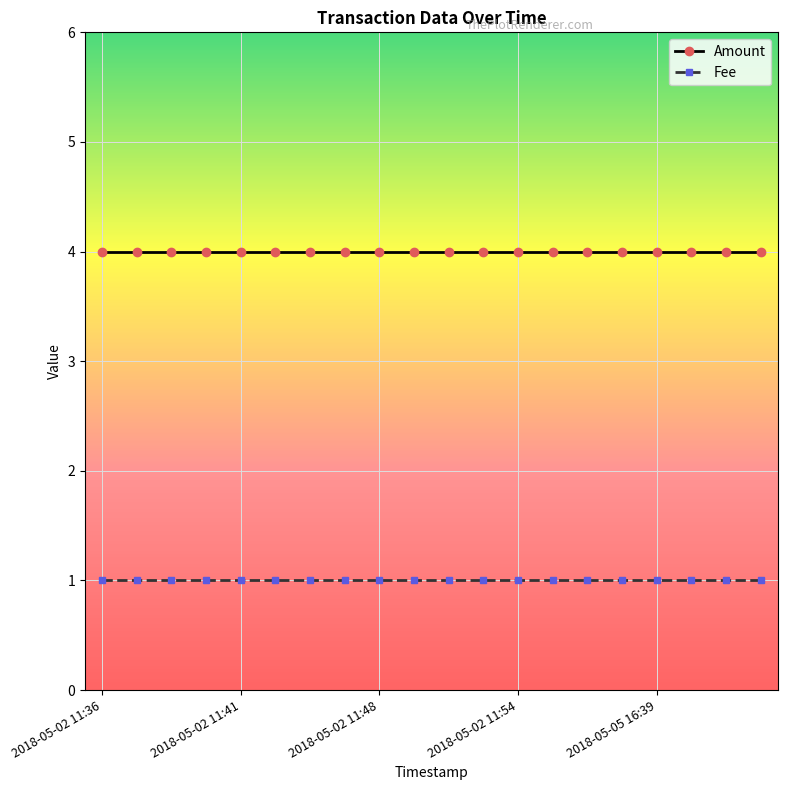

What is the sum of all Fee values?

20